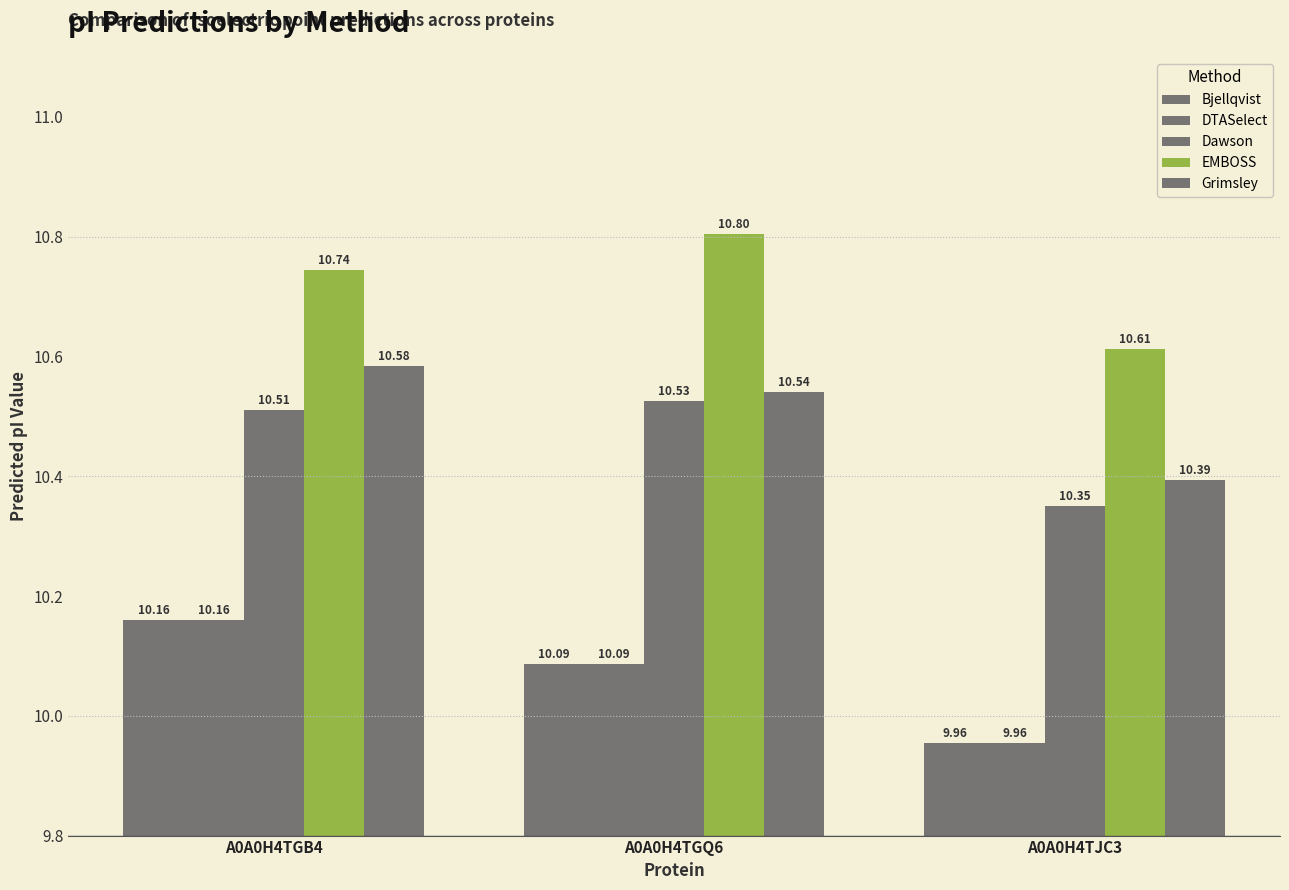

How many bars are there in each group?

5